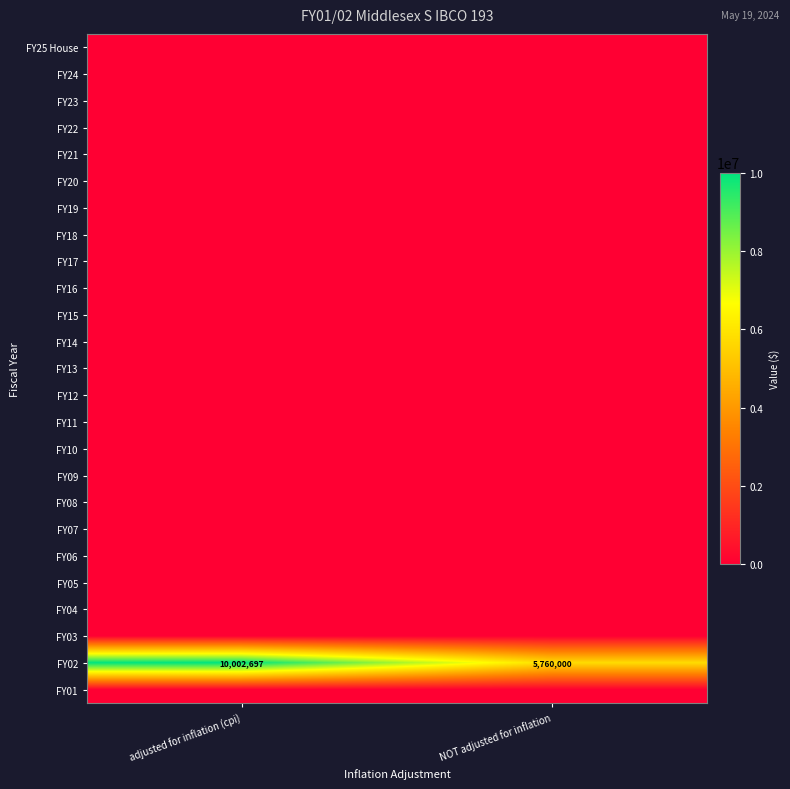

At NOT adjusted for inflation, list the series in order from largest to smallest.

FY02, FY25 House, FY24, FY23, FY22, FY21, FY20, FY19, FY18, FY17, FY16, FY15, FY14, FY13, FY12, FY11, FY10, FY09, FY08, FY07, FY06, FY05, FY04, FY03, FY01